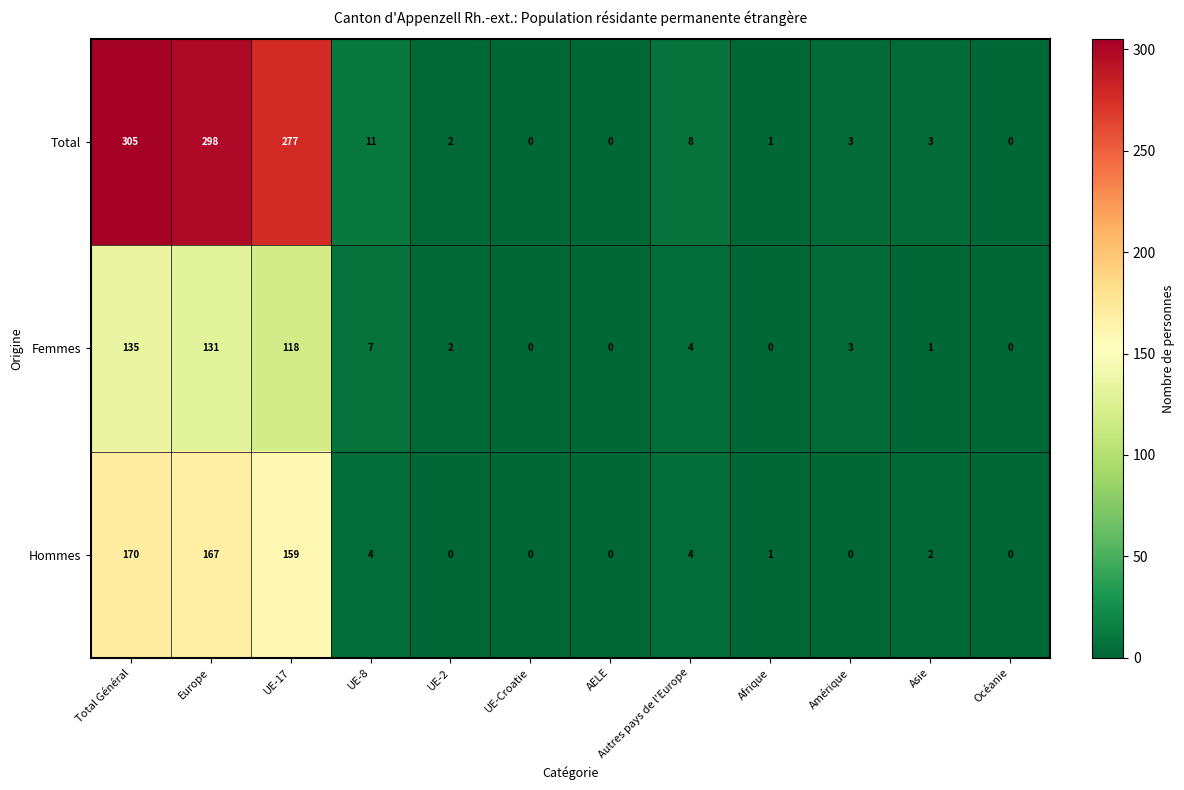

What is the difference between the second highest and minimum values in the Hommes series?

167